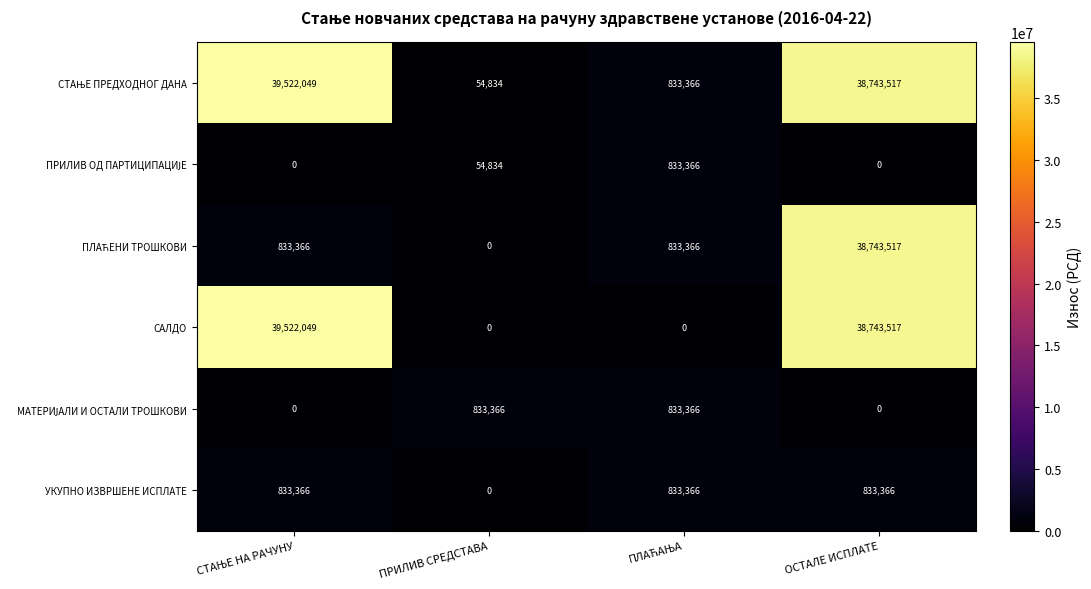

The value of УКУПНО ИЗВРШЕНЕ ИСПЛАТЕ at ПРИЛИВ СРЕДСТАВА is 0. True or false?

True